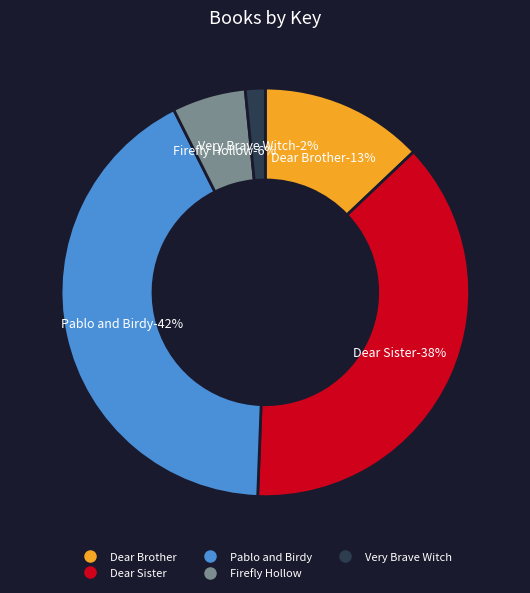

Is it true that Firefly Hollow is 6% of the pie?

True